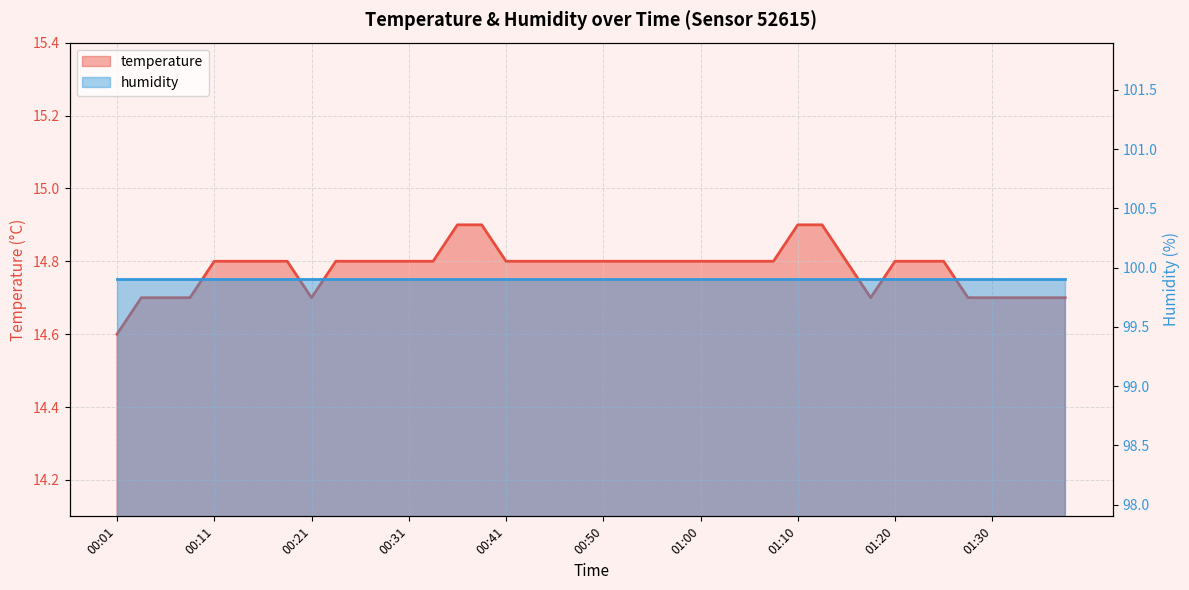

Reading left to right, list all the values displayed in this chart.

00:01=14.6	00:04=14.7	00:06=14.7	00:09=14.7	00:11=14.8	00:14=14.8	00:16=14.8	00:19=14.8	00:21=14.7	00:23=14.8	00:26=14.8	00:28=14.8	00:31=14.8	00:33=14.8	00:36=14.9	00:38=14.9	00:41=14.8	00:43=14.8	00:45=14.8	00:48=14.8	00:50=14.8	00:53=14.8	00:55=14.8	00:58=14.8	01:00=14.8	01:03=14.8	01:05=14.8	01:08=14.8	01:10=14.9	01:12=14.9	01:15=14.8	01:17=14.7	01:20=14.8	01:22=14.8	01:25=14.8	01:27=14.7	01:30=14.7	01:32=14.7	01:35=14.7	01:37=14.7